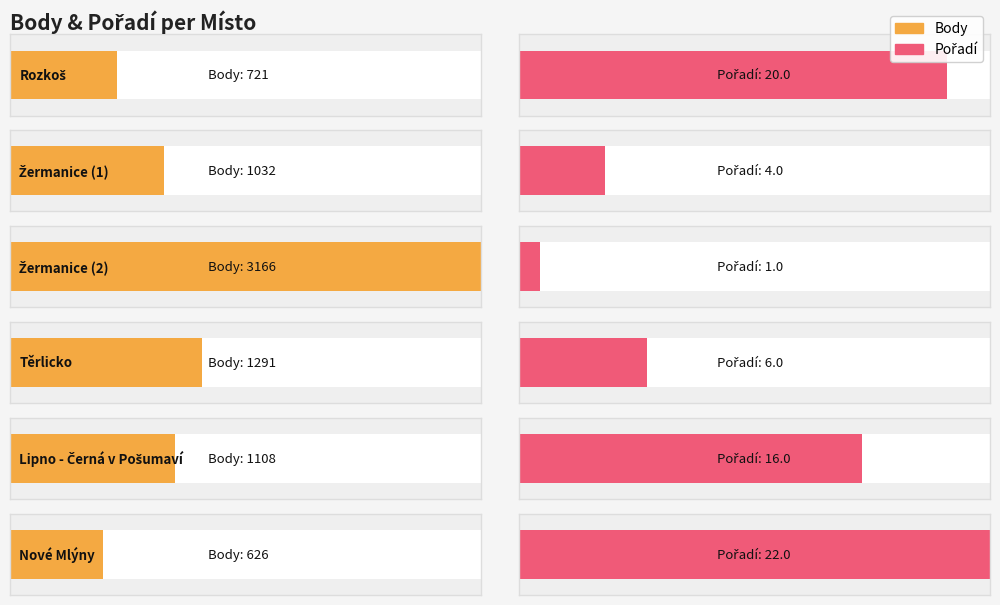

Are the bars grouped side by side (vs. stacked)?

Yes